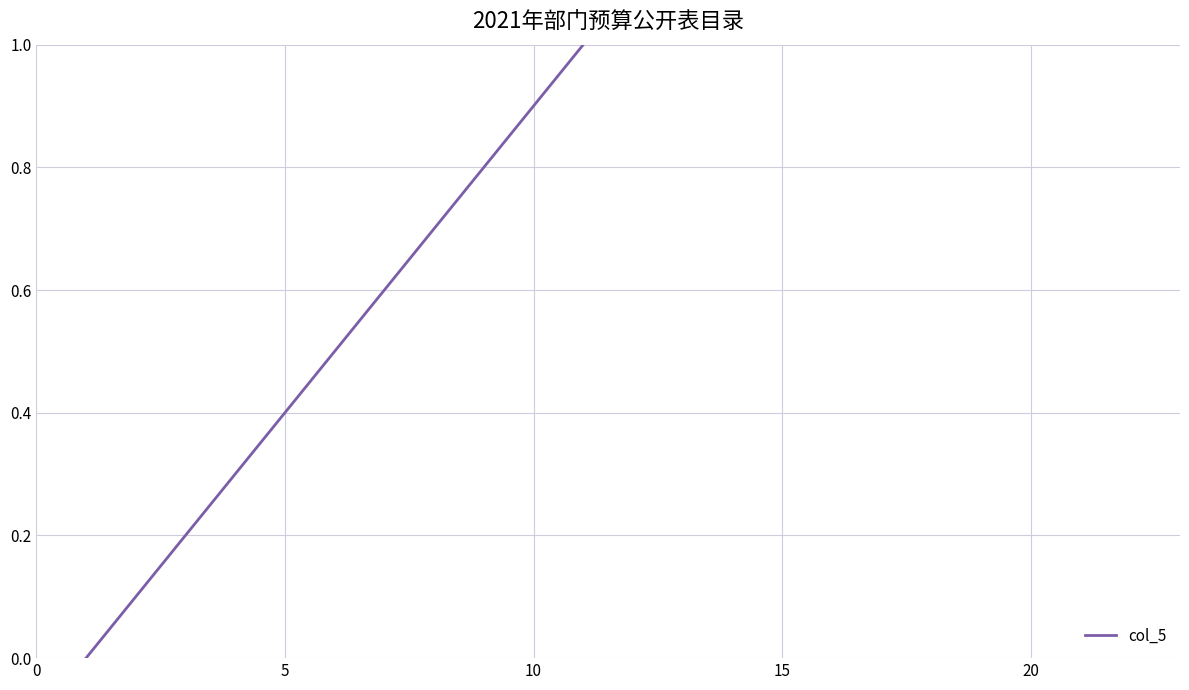

What is the difference between the maximum and minimum values?

1.0